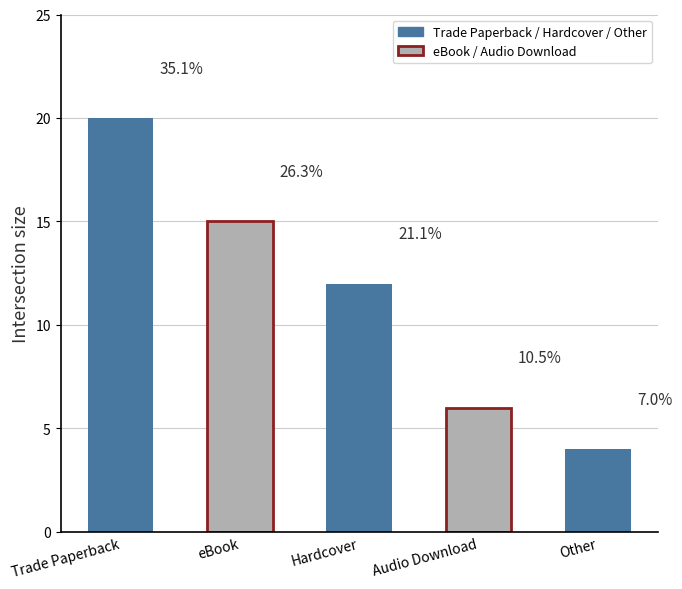

Count the number of categories in the chart.

5